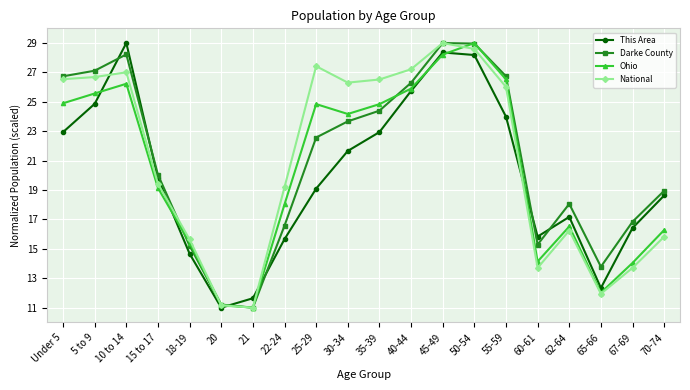

In Darke County, how many points are higher than both neighbors (excluding endpoints)?

3